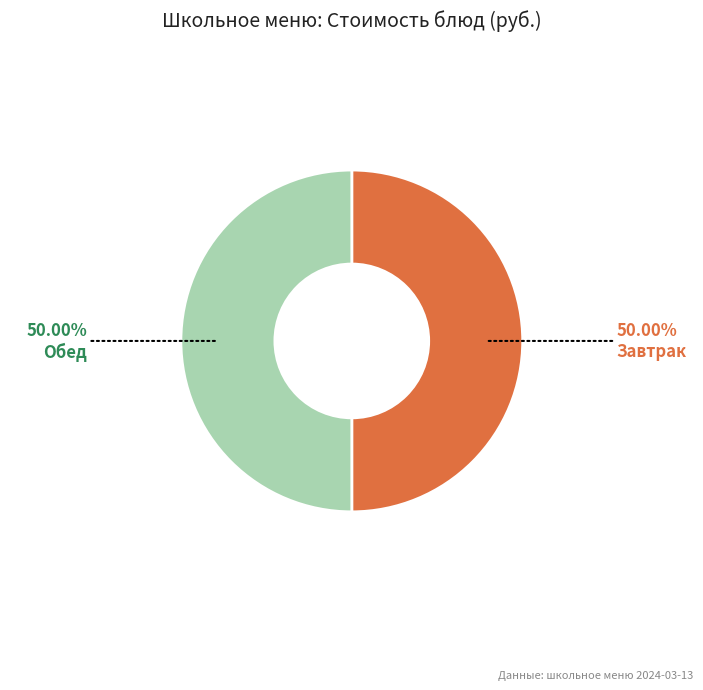

What is the ratio of the value at Обед to the value at Завтрак?

1.0